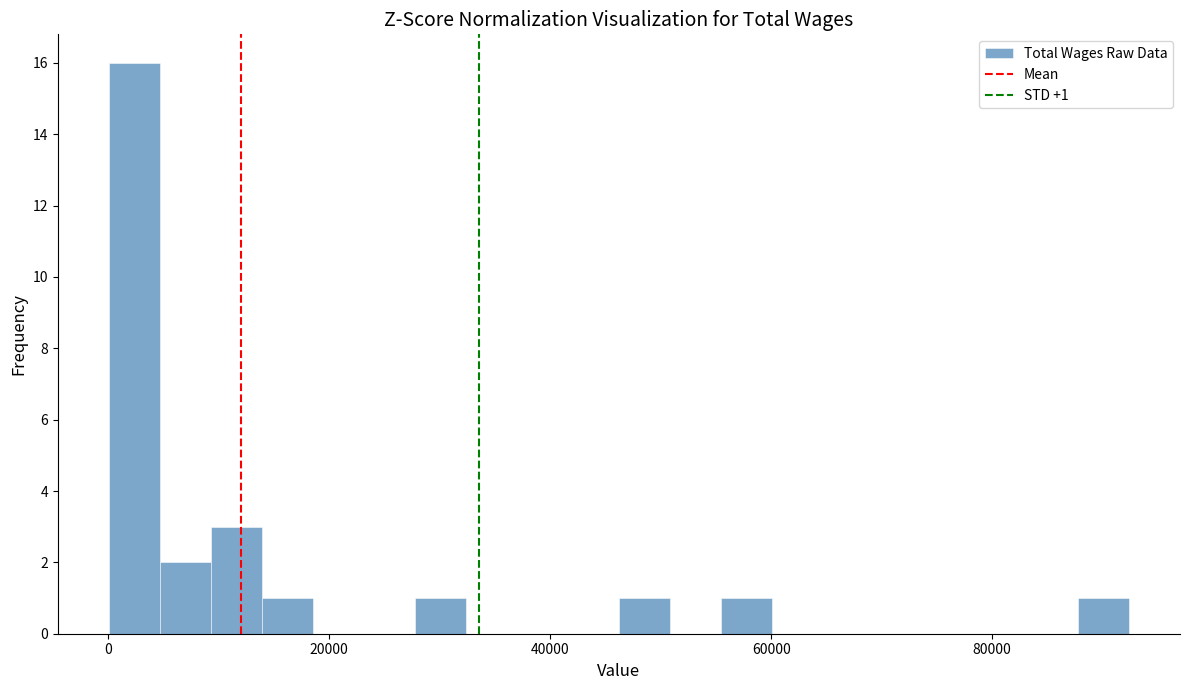

Around what value on the x-axis is the tallest bar? Give the approximate position of its centre, as read against the axis.

2000